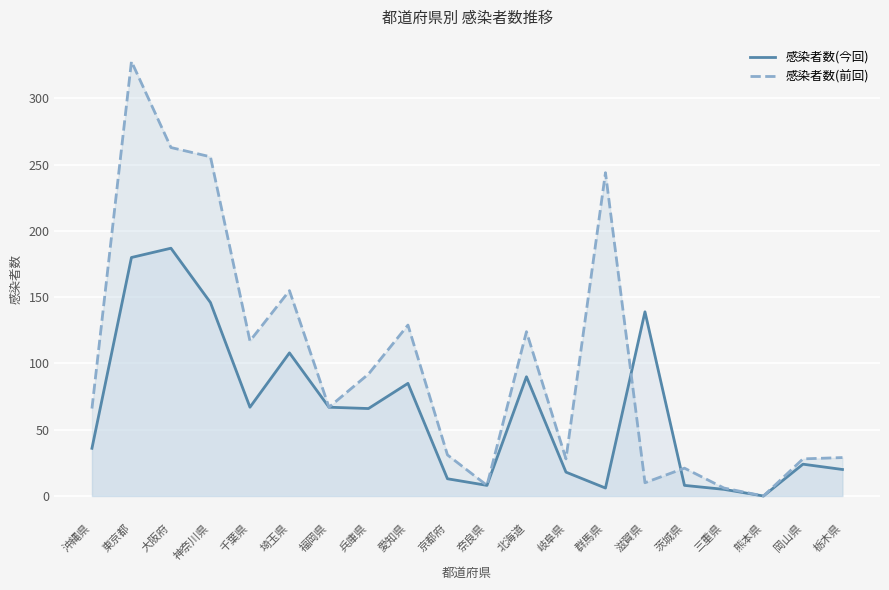

Which has a higher value, 茨城県 or 大阪府?

大阪府